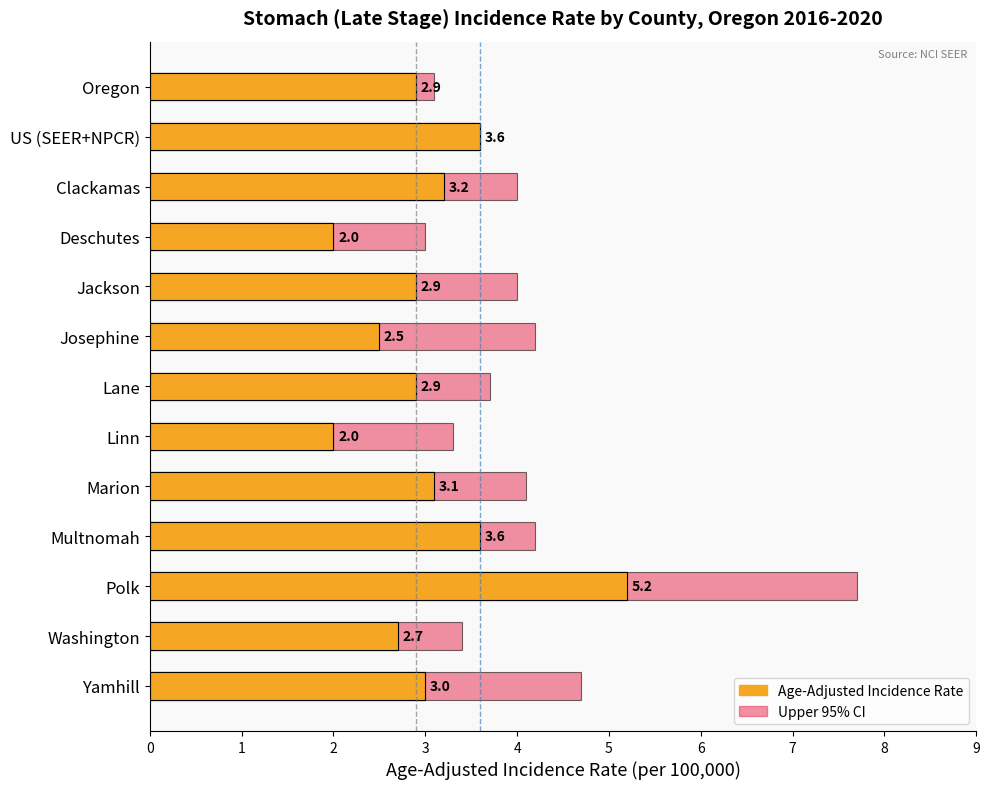

What is the label of the 13th bar from the right?

Oregon